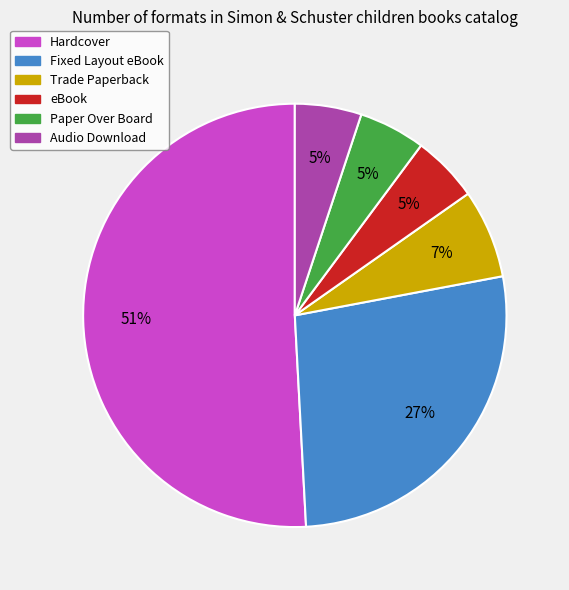

What percentage is the Paper Over Board slice, to the nearest percent?

5%